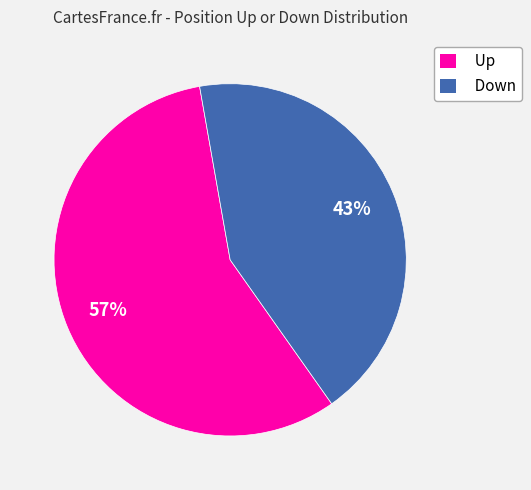

Is there a majority slice in this chart?

Yes